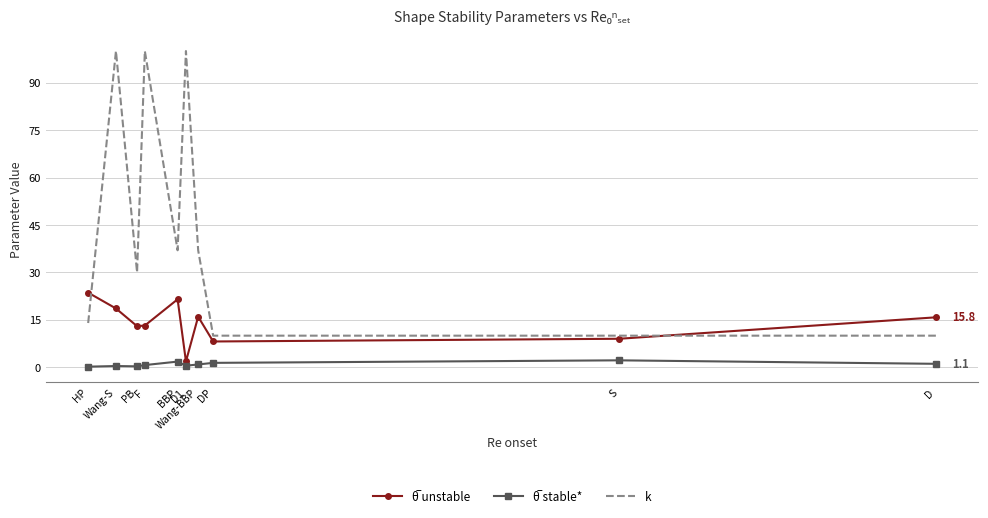

Which series has the largest total across all categories?

k